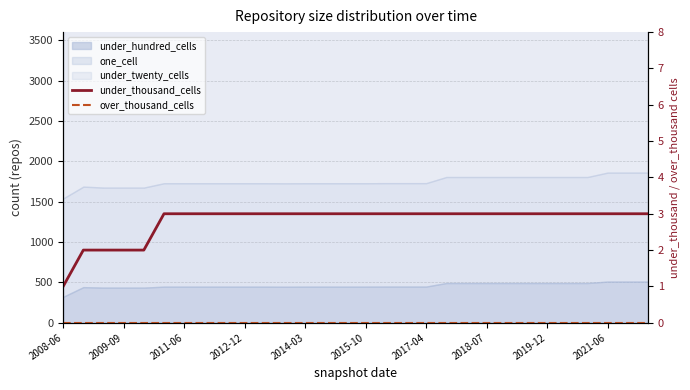

True or false: over_thousand_cells and under_thousand_cells cross at least once.

False